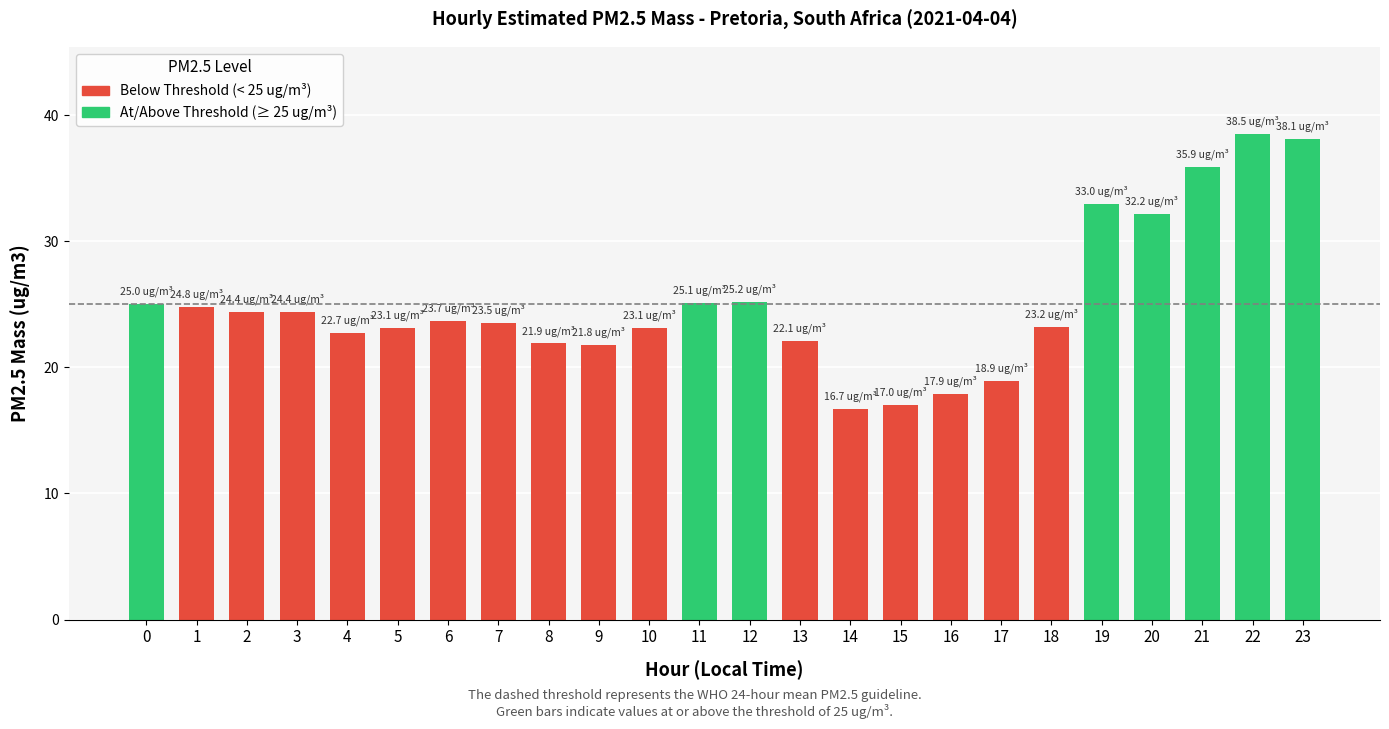

Where is the data nearest to the value 27?

12